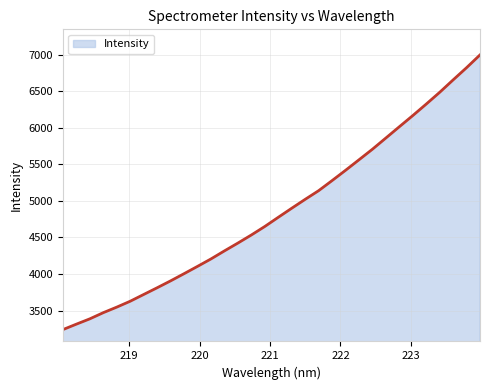

What is the difference between the maximum and minimum values?

3756.2